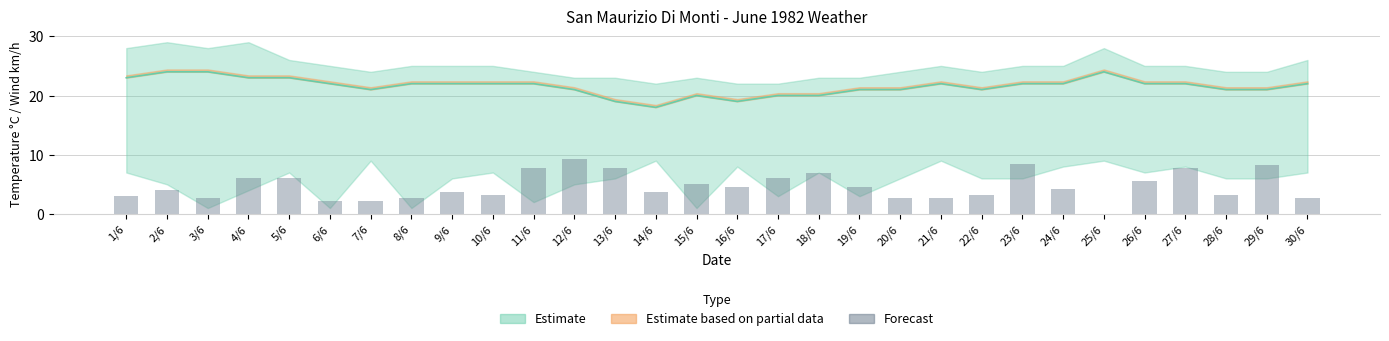

What position from the right is 26/6?

5